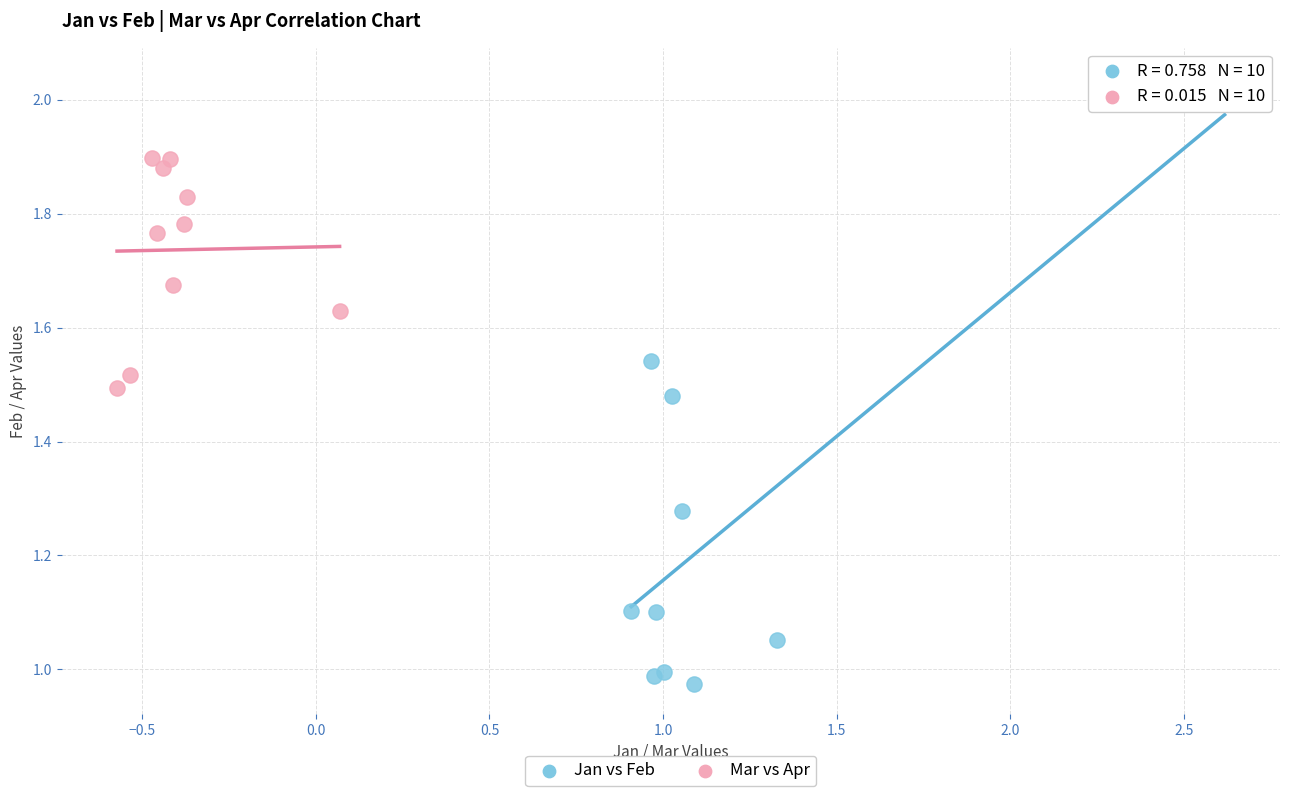

Which series has the widest spread of Y values?

Jan vs Feb